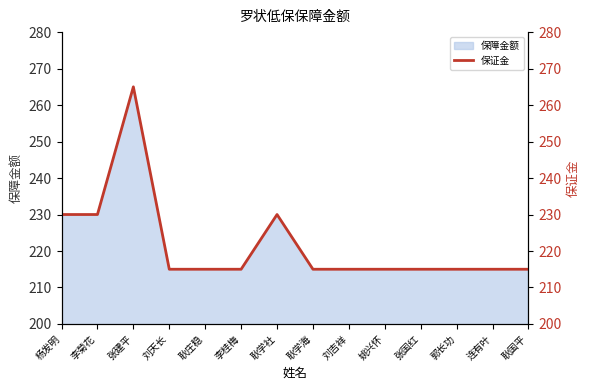

Rank the categories by value from highest to lowest.

张建平, 杨发明, 李菊花, 耿学社, 刘天长, 耿庄稳, 李桂梅, 耿学海, 刘吉祥, 姚兴怀, 张国红, 郭长功, 连有叶, 耿国平